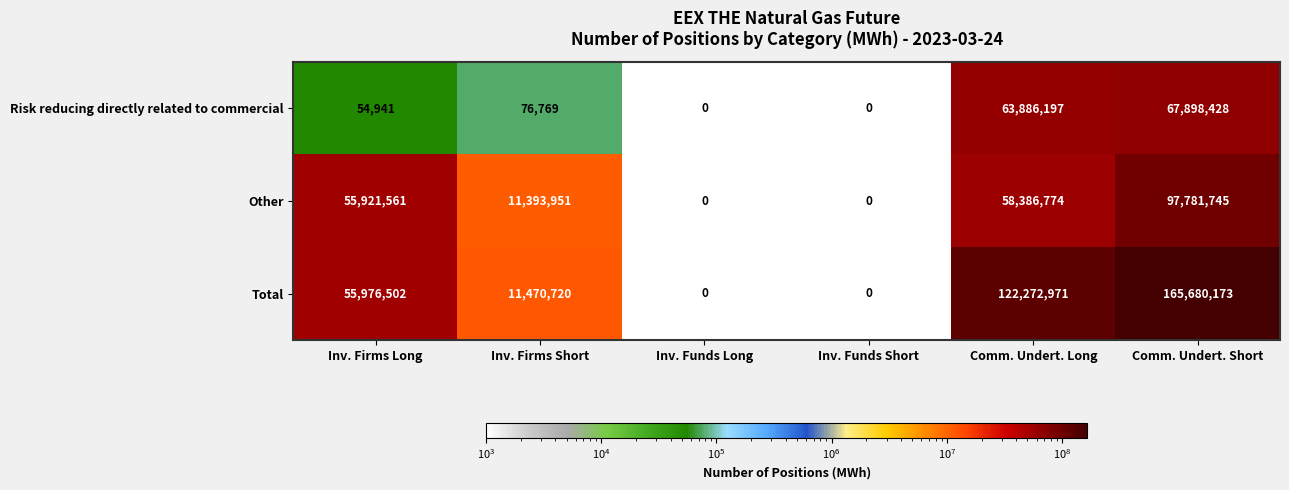

Reading left to right, extract all data points from this chart.

Risk reducing directly related to commercial: Inv. Firms Long=54941	Inv. Firms Short=76769	Inv. Funds Long=0	Inv. Funds Short=0	Comm. Undert. Long=63886197	Comm. Undert. Short=67898428
Other: Inv. Firms Long=55921561	Inv. Firms Short=11393951	Inv. Funds Long=0	Inv. Funds Short=0	Comm. Undert. Long=58386774	Comm. Undert. Short=97781745
Total: Inv. Firms Long=55976502	Inv. Firms Short=11470720	Inv. Funds Long=0	Inv. Funds Short=0	Comm. Undert. Long=122272971	Comm. Undert. Short=165680173